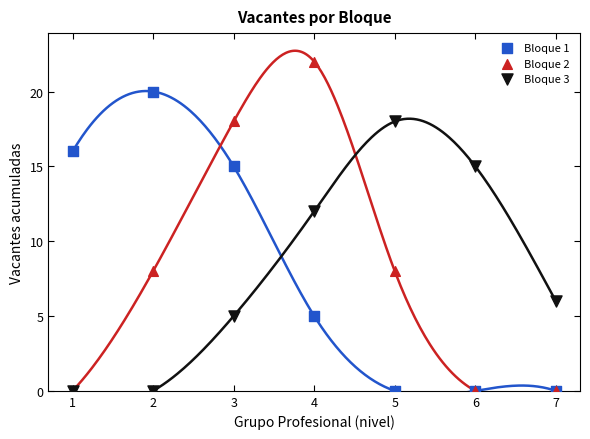

Across all series, what Y value is closest to 11?

12